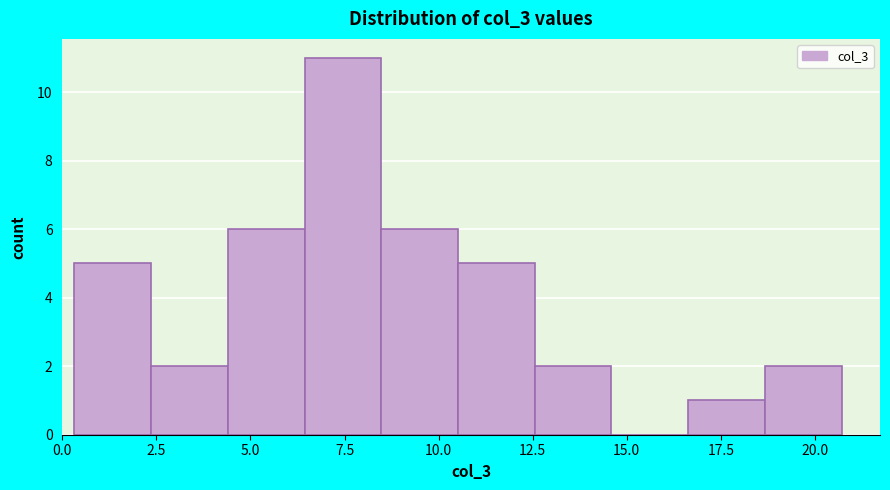

Which range on the x-axis has the tallest bar?

6.5 to 8.5